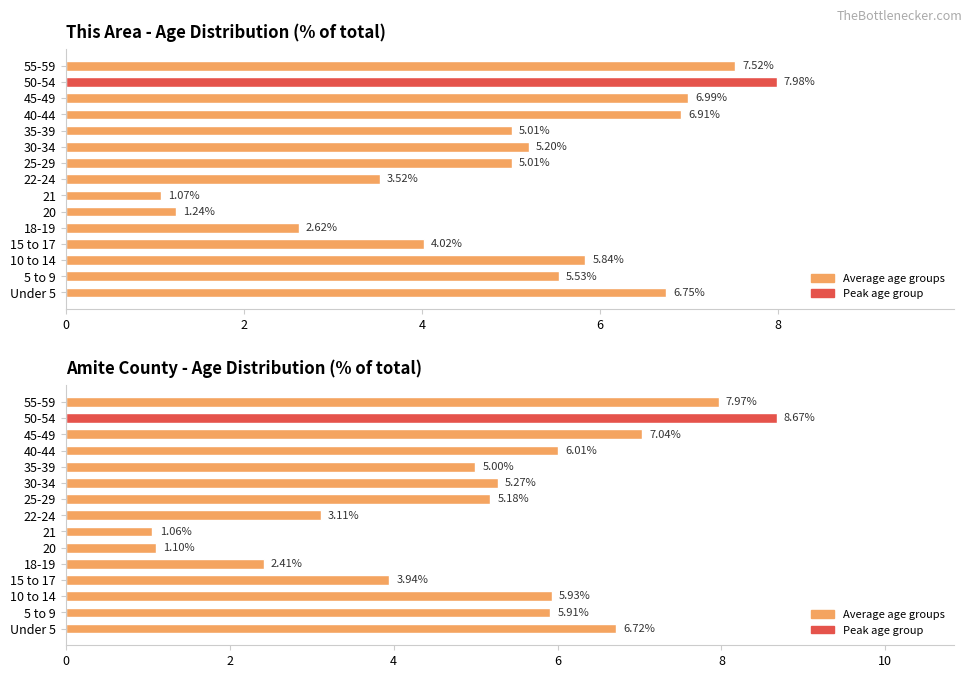

Where is Amite County nearest to the value 4?

15 to 17